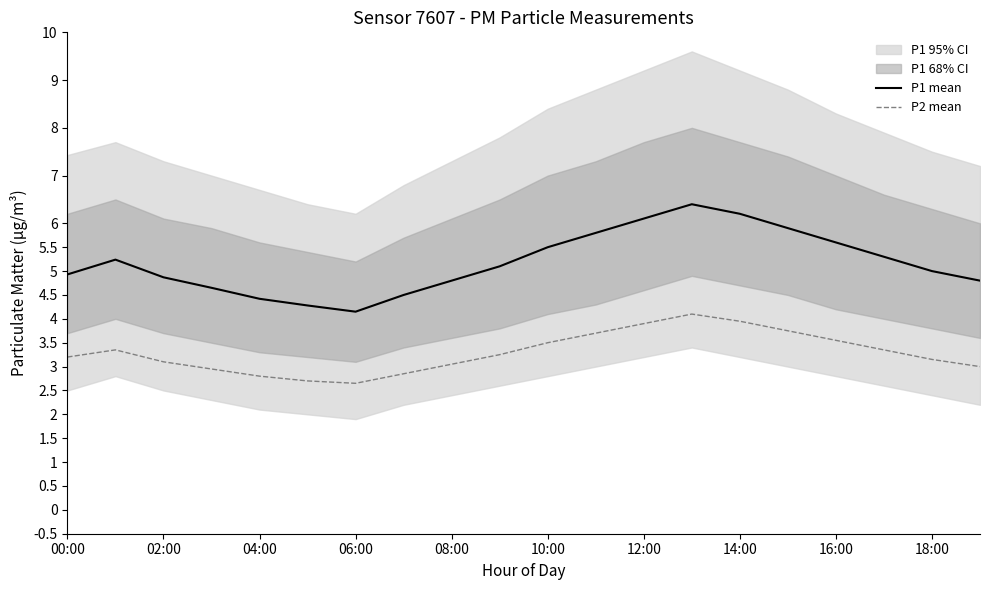

The P1 mean series shows 6.2 at 14:00. True or false?

True